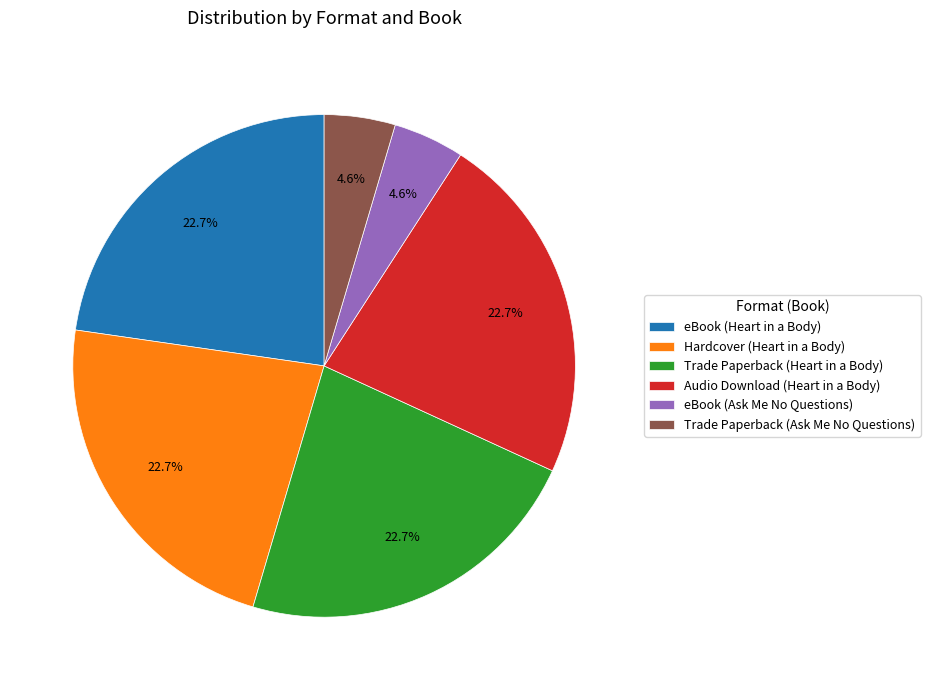

Is it true that Hardcover (Heart in a Body) is 13% of the pie?

False